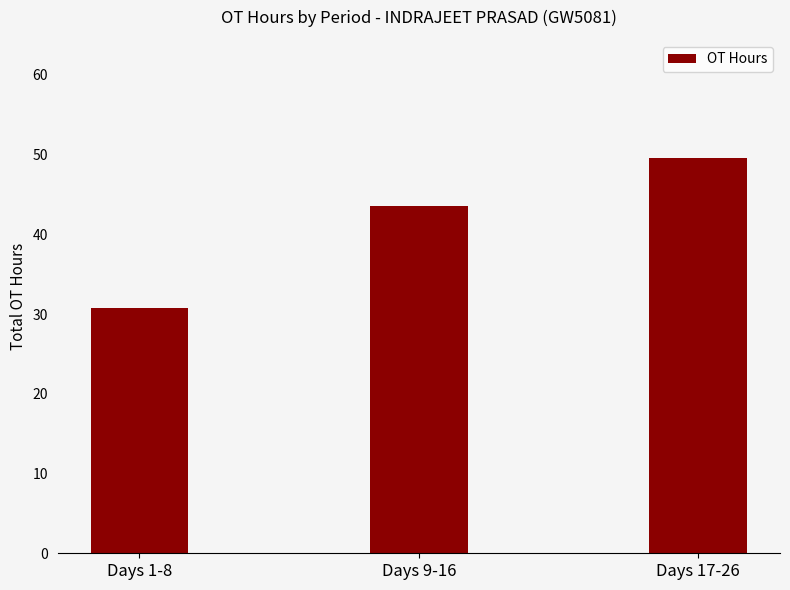

How many values are below 43?

1